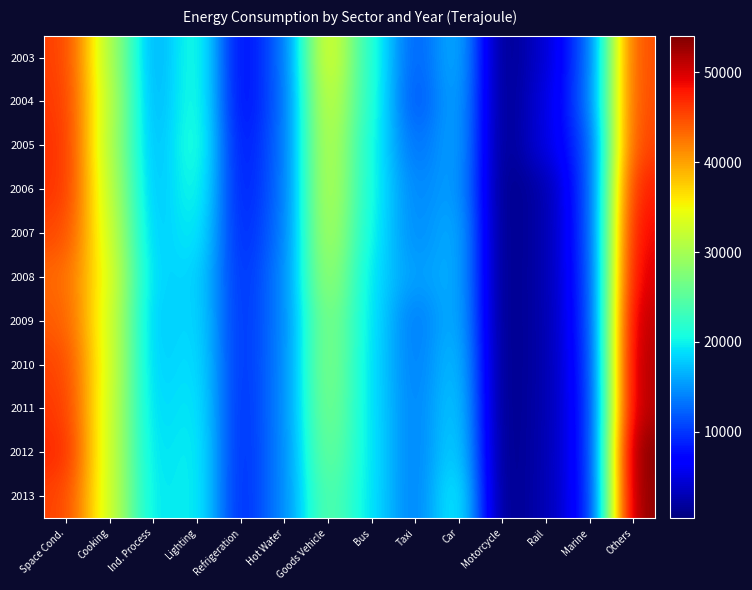

Count the number of categories in the chart.

14